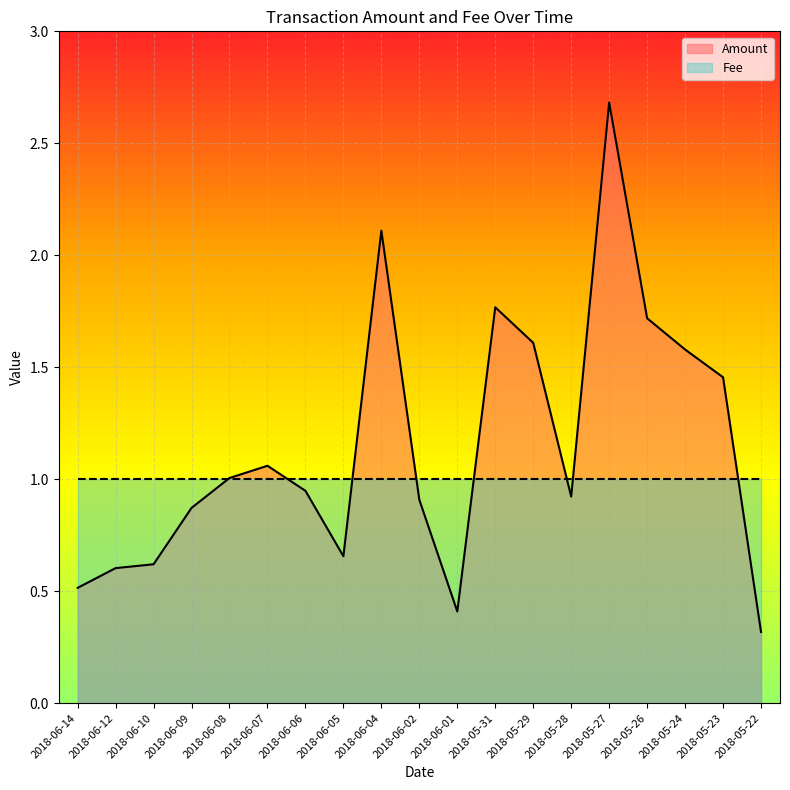

Reading right to left, transcribe all the data shown in this chart.

0.3	1.5	1.6	1.7	2.7	0.9	1.6	1.8	0.4	0.9	2.1	0.7	0.9	1.1	1.0	0.9	0.6	0.6	0.5